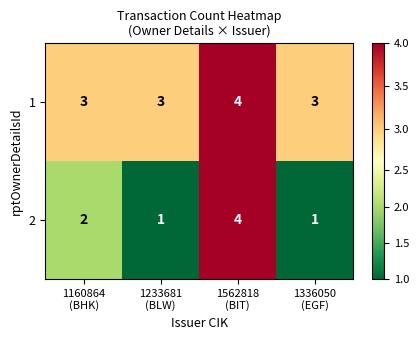

At how many categories does at least one series exceed 1?

4